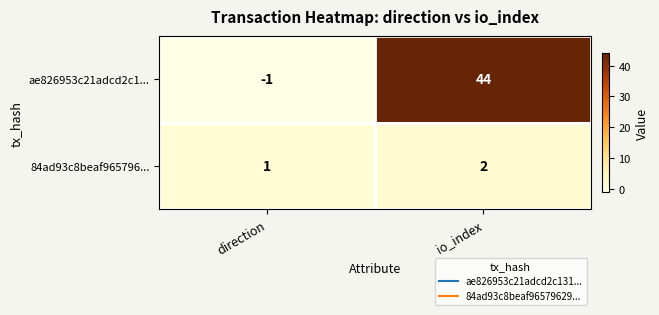

Which label corresponds to the smallest value in the chart?

direction